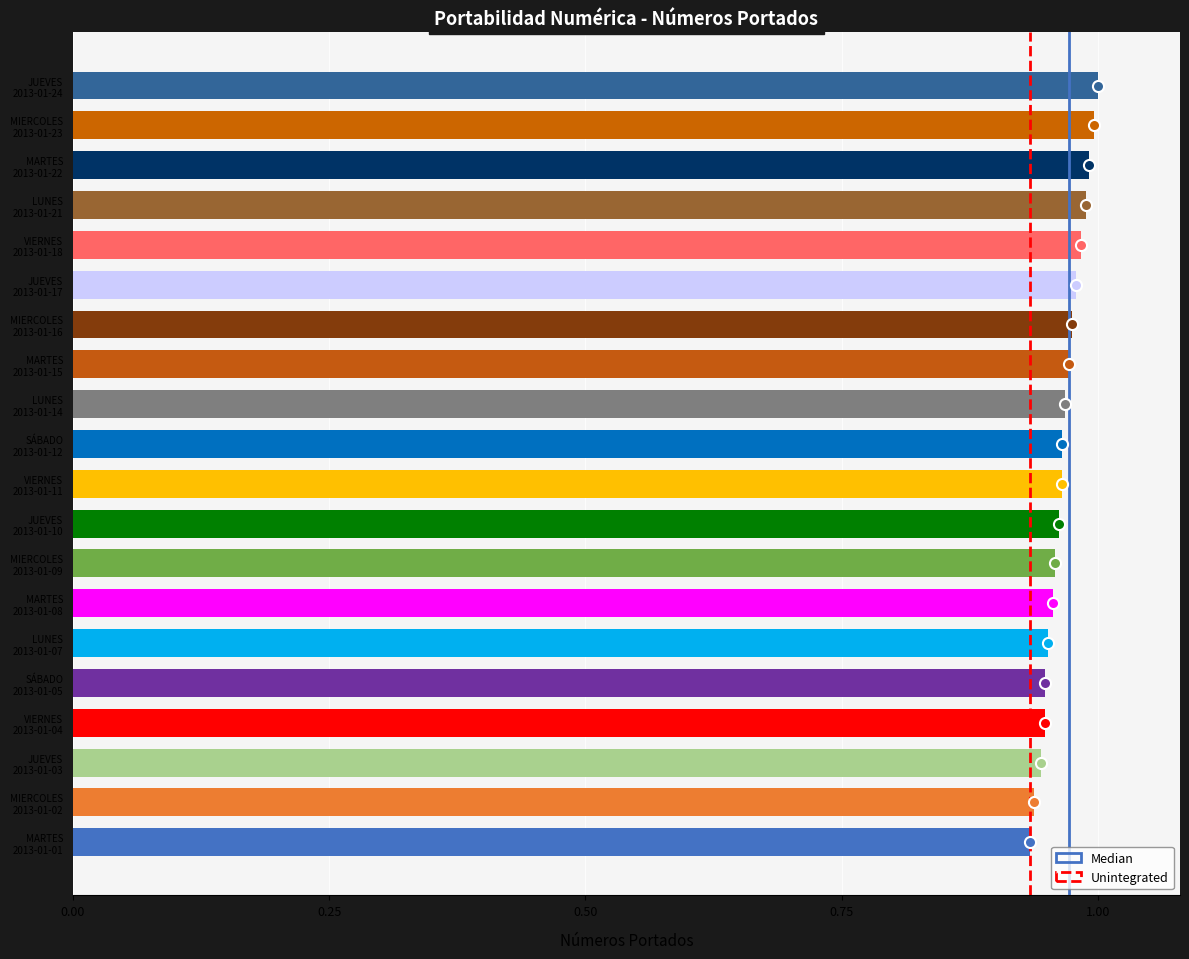

What is the sum of all values?

19.3